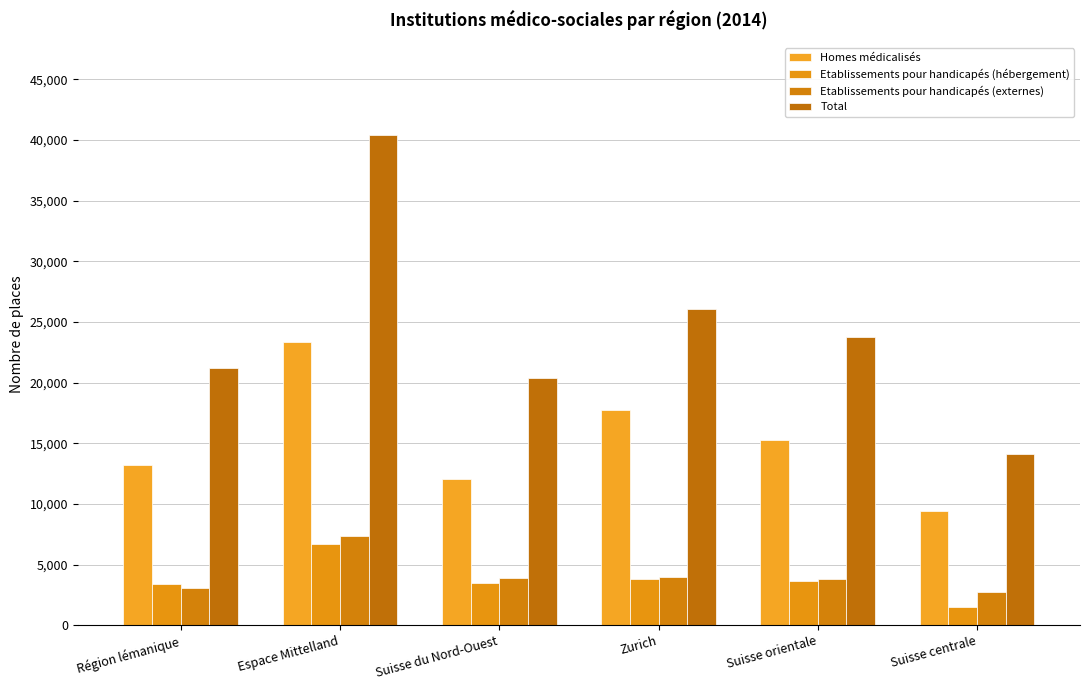

Reading right to left, extract all data points from this chart.

Homes médicalisés: Suisse centrale=9414	Suisse orientale=15296	Zurich=17774	Suisse du Nord-Ouest=12060	Espace Mittelland=23314	Région lémanique=13209
Etablissements pour handicapés (hébergement): Suisse centrale=1485	Suisse orientale=3633	Zurich=3825	Suisse du Nord-Ouest=3517	Espace Mittelland=6720	Région lémanique=3370
Etablissements pour handicapés (externes): Suisse centrale=2751	Suisse orientale=3841	Zurich=3983	Suisse du Nord-Ouest=3870	Espace Mittelland=7314	Région lémanique=3104
Total: Suisse centrale=14116	Suisse orientale=23778	Zurich=26068	Suisse du Nord-Ouest=20365	Espace Mittelland=40436	Région lémanique=21185